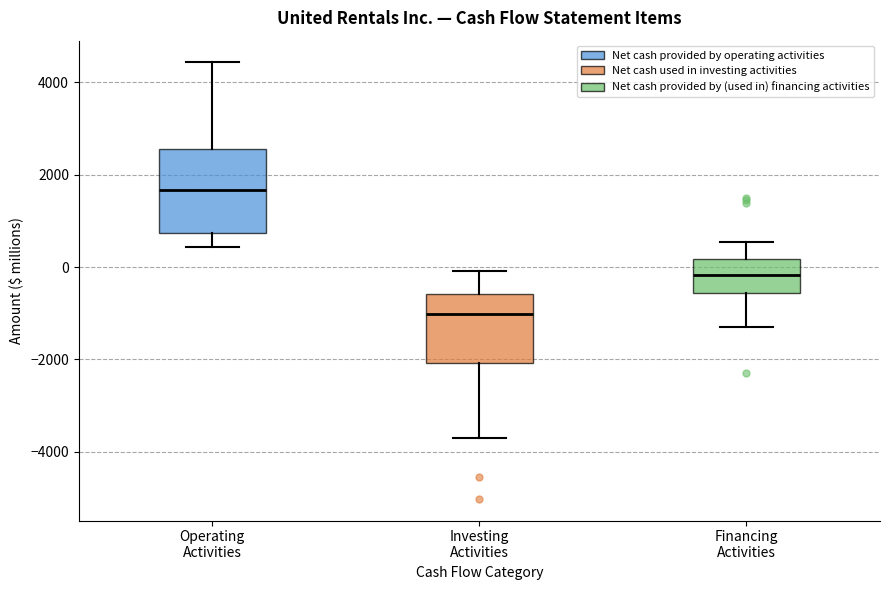

Reading left to right, read every box against the y-axis: the position of its median line, the range the box covers, and the ends of its whiskers. The values are not printed on the chart, so give them approximately, as read against the axis.

Operating Activities: median 1600, box 800 to 2600, whiskers 400 to 4400
Investing Activities: median -1000, box -2000 to -600, whiskers -3800 to 0
Financing Activities: median -200, box -600 to 200, whiskers -1400 to 600